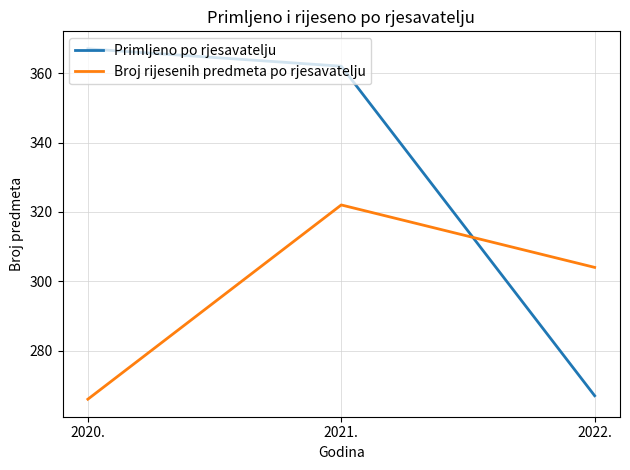

Does the chart display data point markers on the line(s)?

No